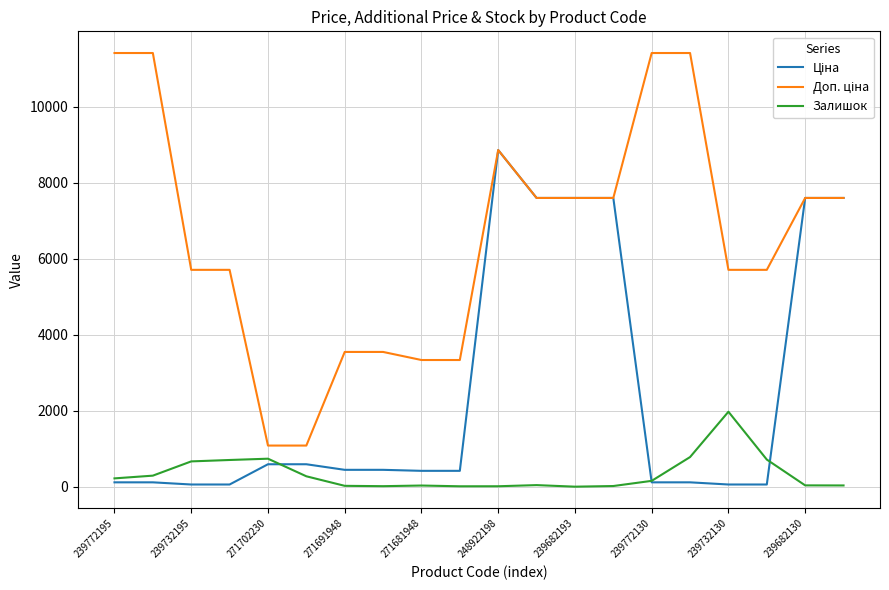

Which series has the widest spread of values?

Доп. ціна